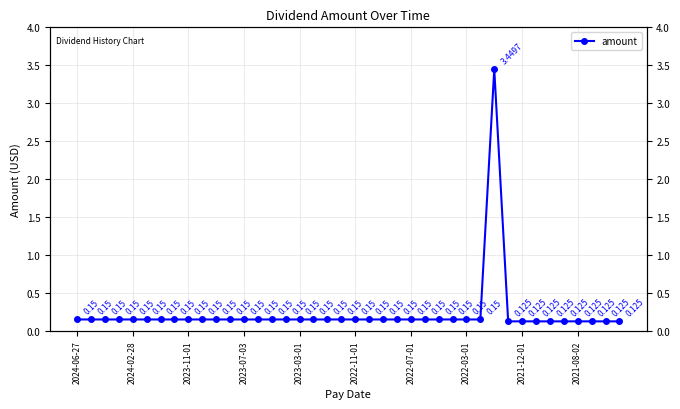

Reading left to right, list all the values displayed in this chart.

0.1	0.1	0.1	0.1	0.1	0.1	0.1	0.1	0.1	0.1	0.1	0.1	0.1	0.1	0.1	0.1	0.1	0.1	0.1	0.1	0.1	0.1	0.1	0.1	0.1	0.1	0.1	0.1	0.1	0.1	3.4	0.1	0.1	0.1	0.1	0.1	0.1	0.1	0.1	0.1